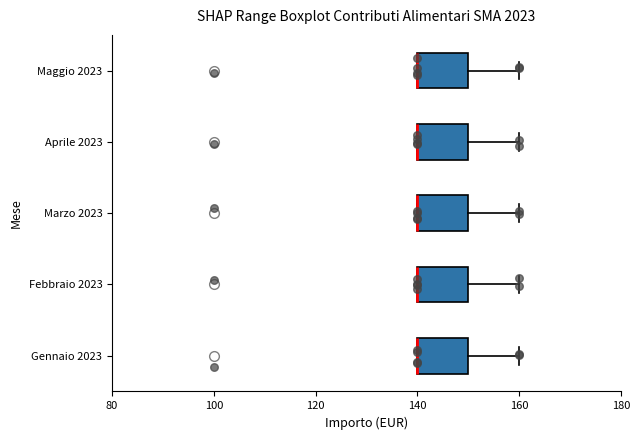

Where does the right whisker of the box for Marzo 2023 end on the x-axis? The values are not printed on the chart, so give them approximately, as read against the axis.

160